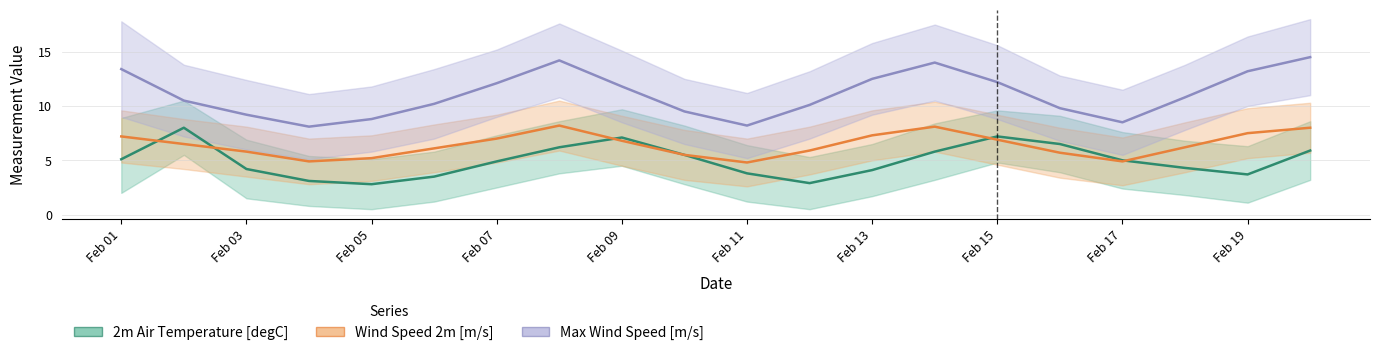

At Feb 11, list the series in order from smallest to largest.

2m Air Temperature [degC], Wind Speed 2m [m/s], Max Wind Speed [m/s]